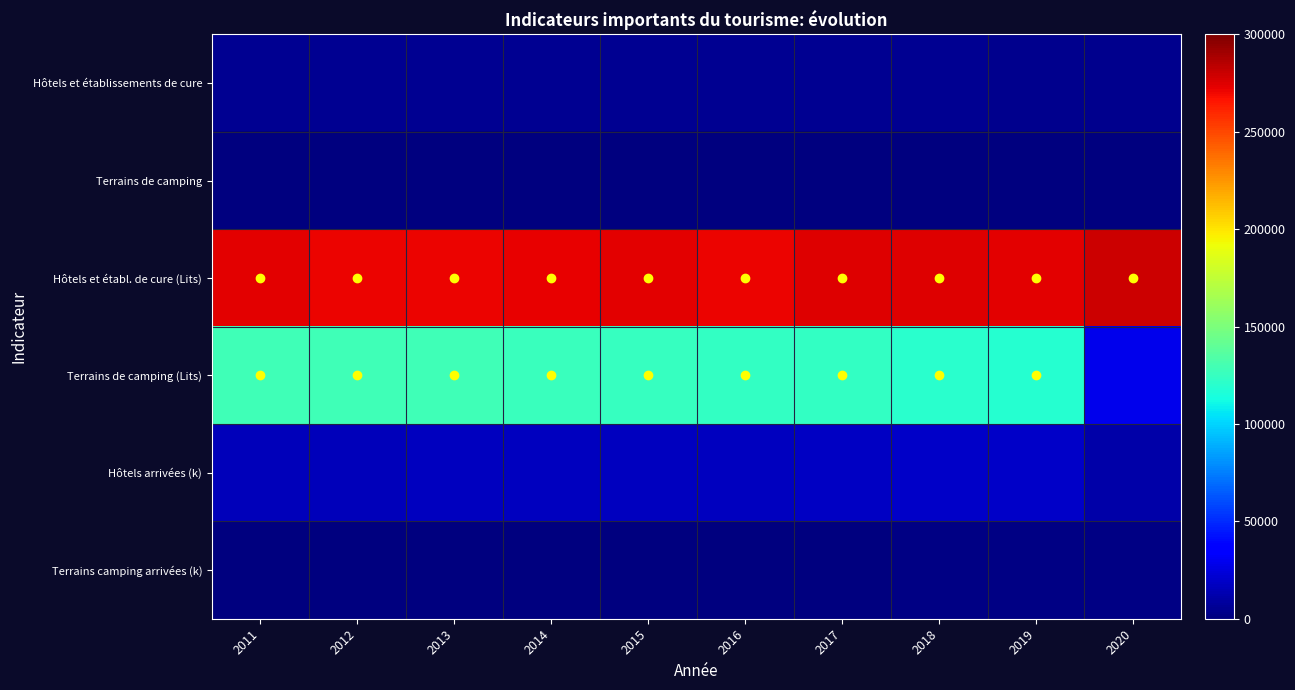

Which series has the largest total across all categories?

Hôtels et établ. de cure (Lits)